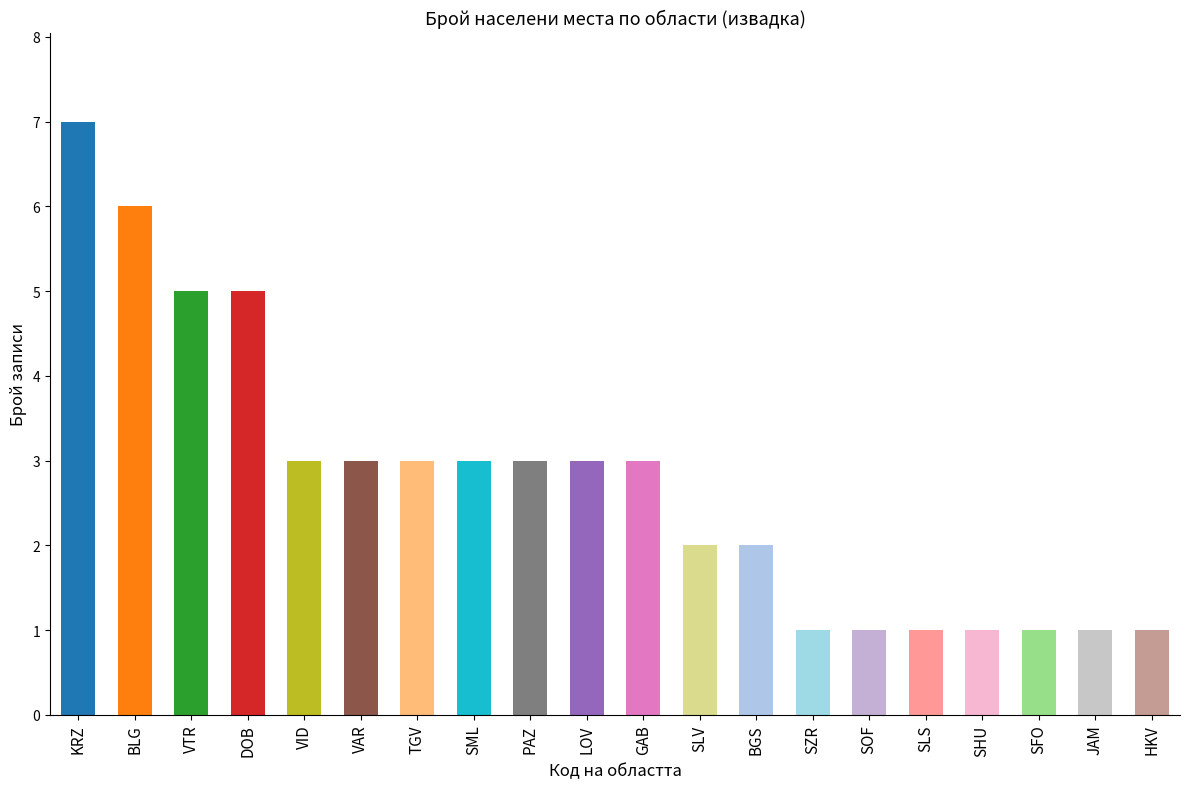

The chart shows a value of 1 at SOF. True or false?

True